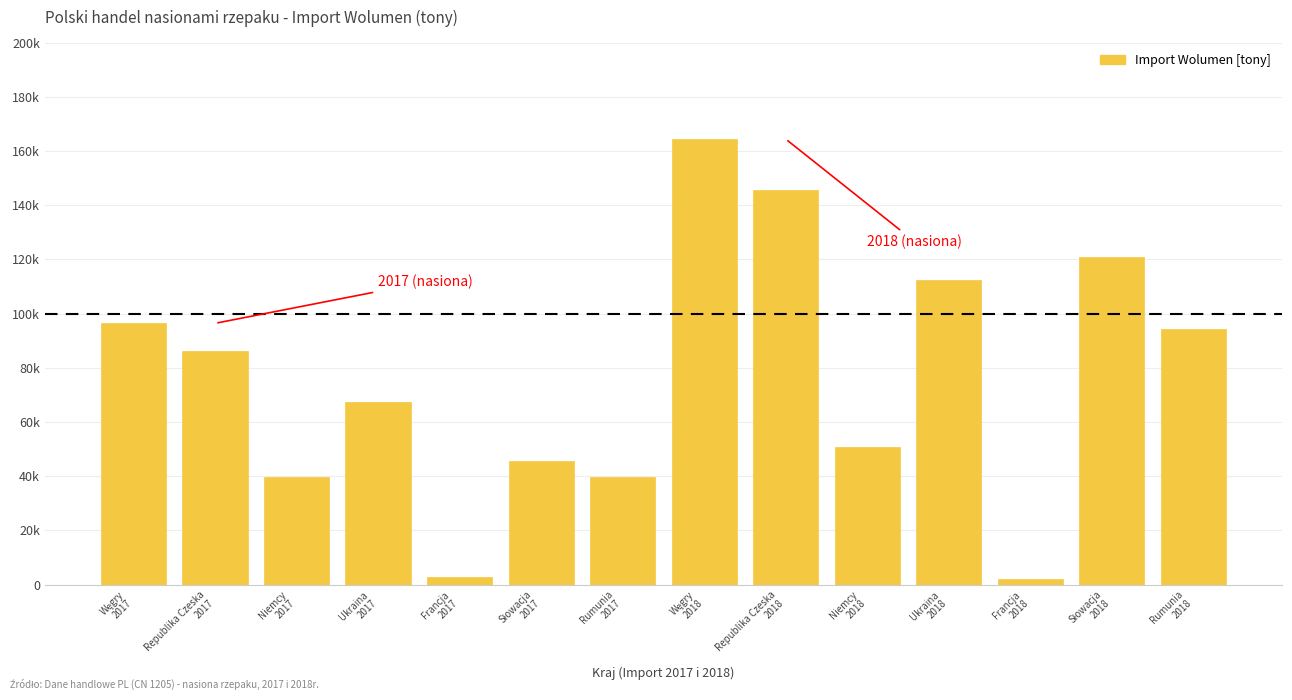

Are the bars horizontal?

No